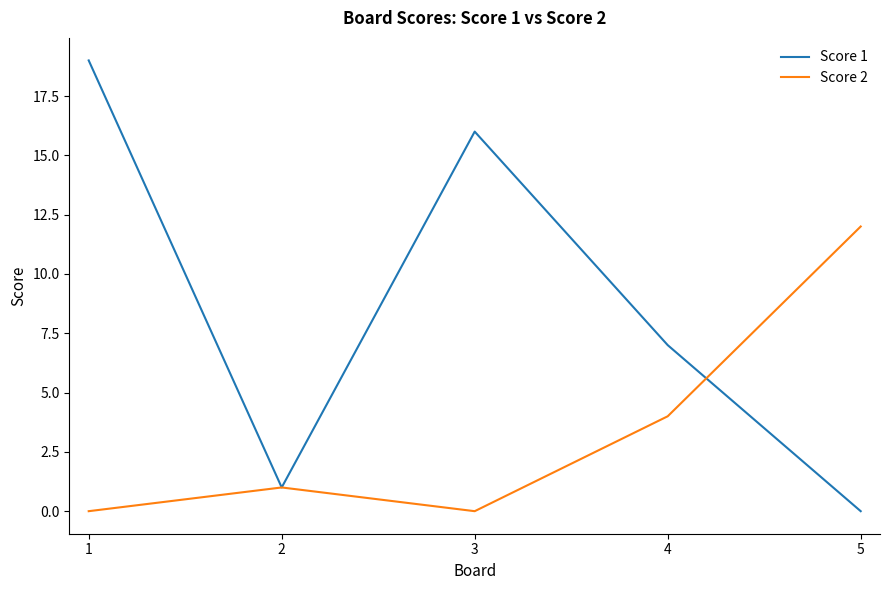

Which series has the largest total across all categories?

Score 1